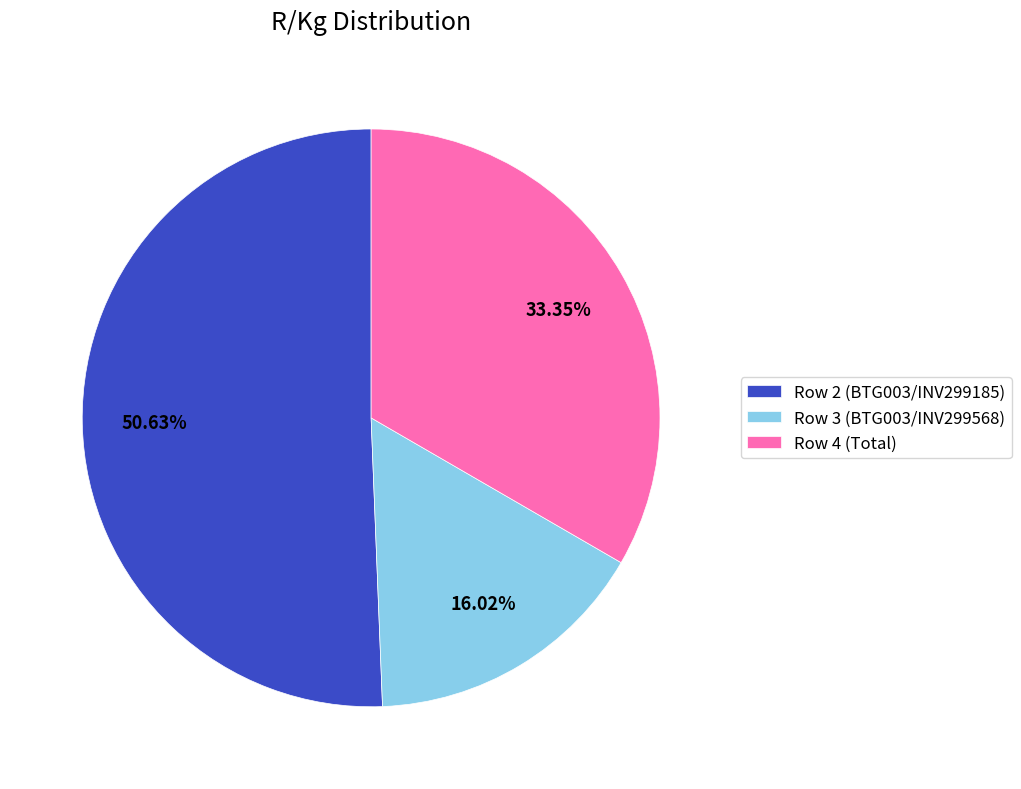

The Row 3 (BTG003/INV299568) slice represents 25% of the pie. True or false?

False